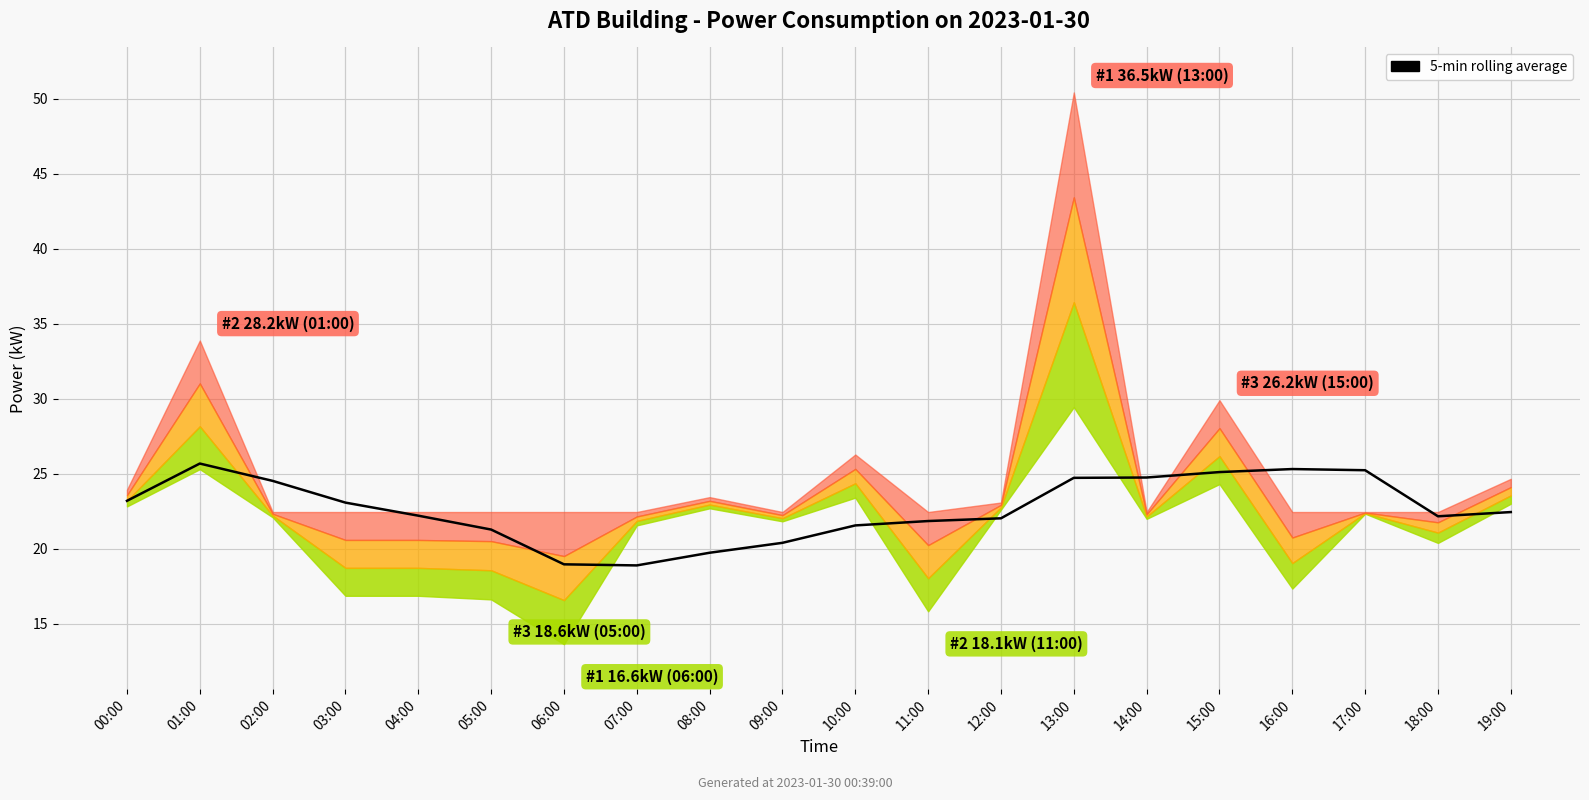

What position from the right is 05:00?

15